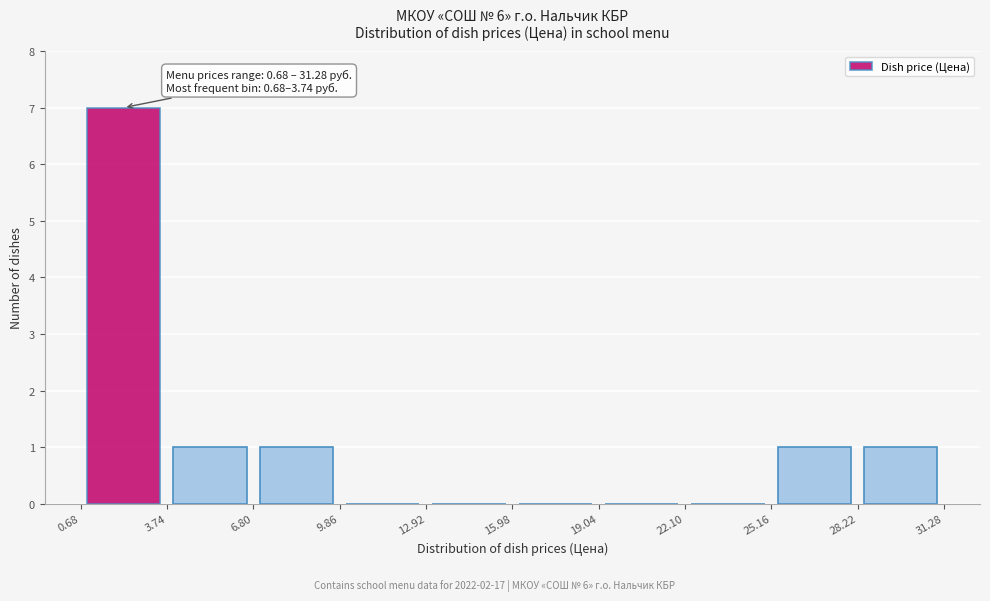

Over which range of the x-axis is the bar tallest?

0.68 to 3.74